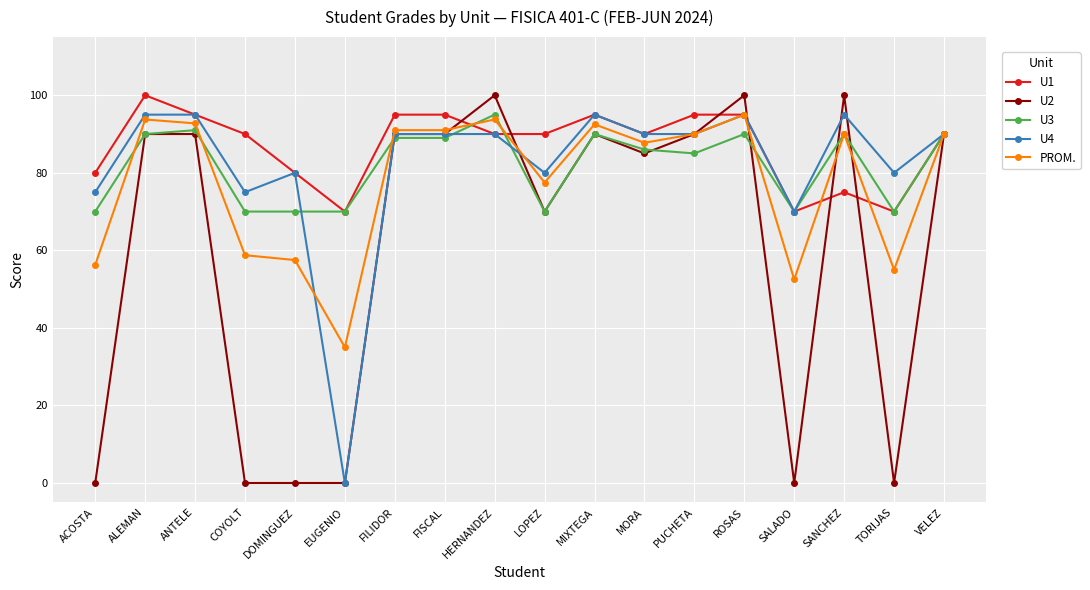

What is the sum of the U3 values at EUGENIO and SANCHEZ?

160.0